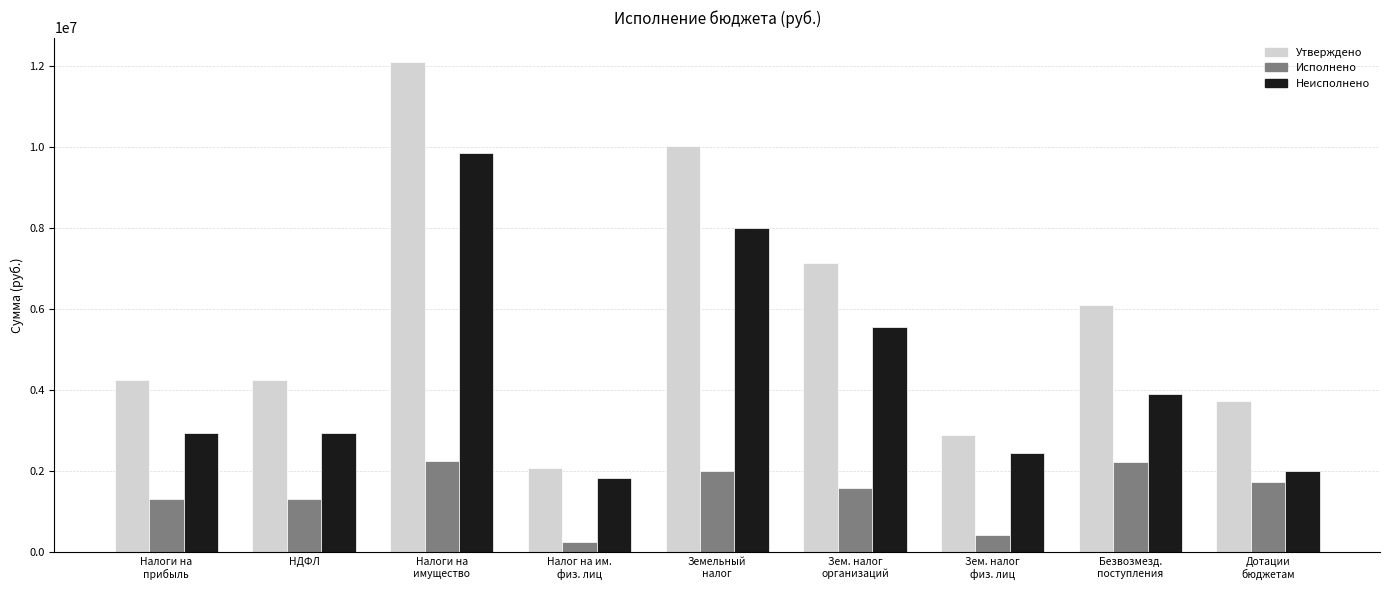

How many values in the Утверждено series are below 4246515?

3